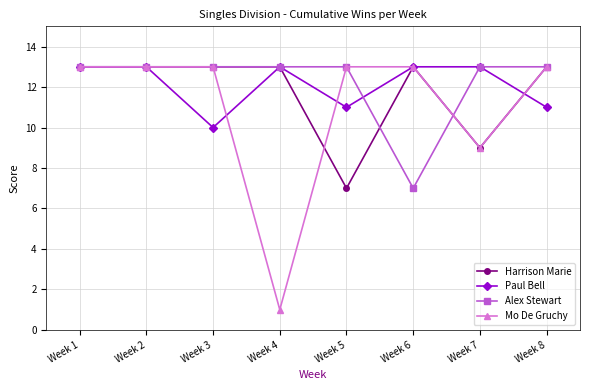

True or false: Harrison Marie has a value of 18 at Week 2.

False